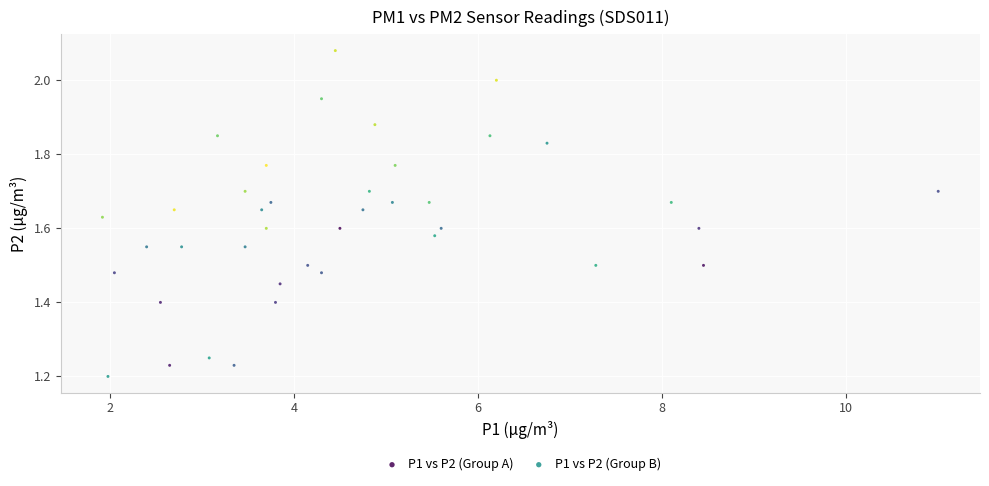

Which series contains the highest Y value?

P1 vs P2 (Group B)